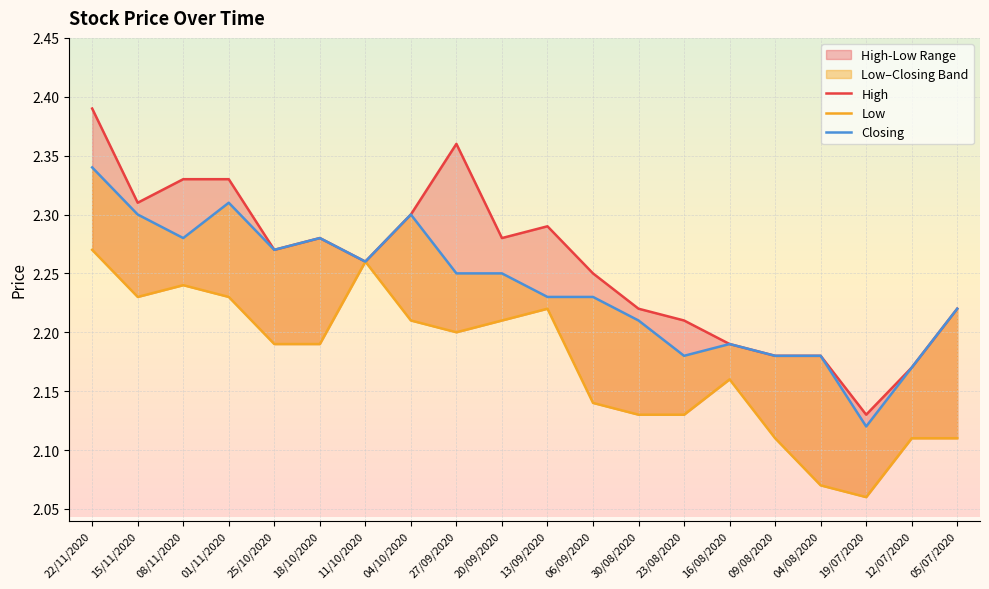

The value of Closing at 20/09/2020 is 0.5. True or false?

False